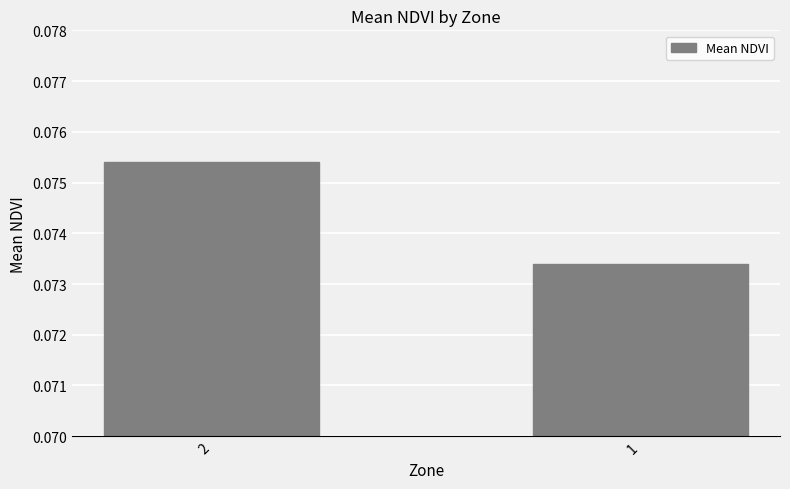

The value at 1 is 0.0. True or false?

False